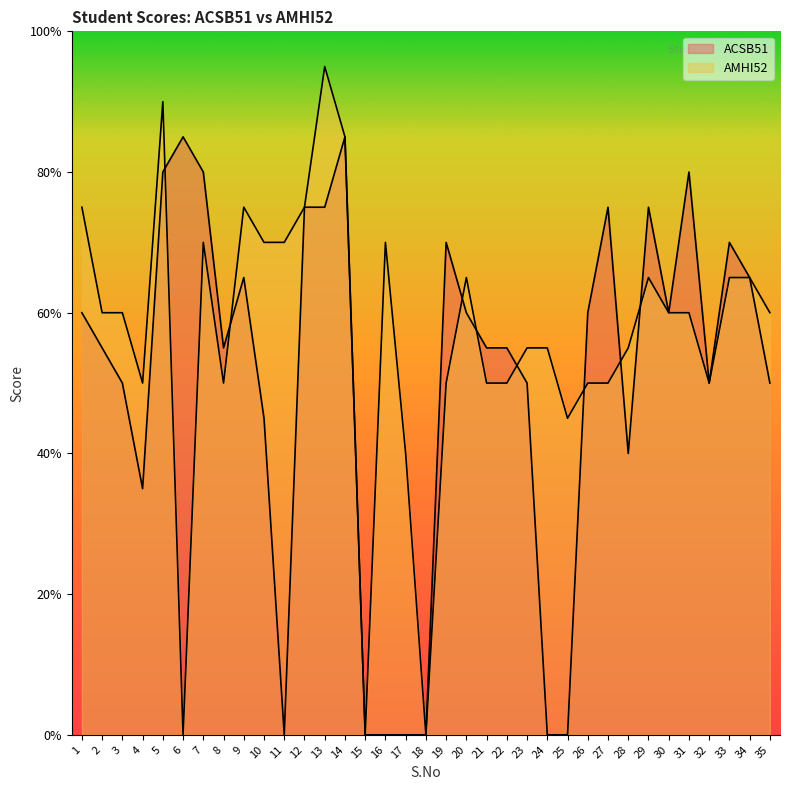

True or false: ACSB51 has more than 1 points higher than both neighbors.

True